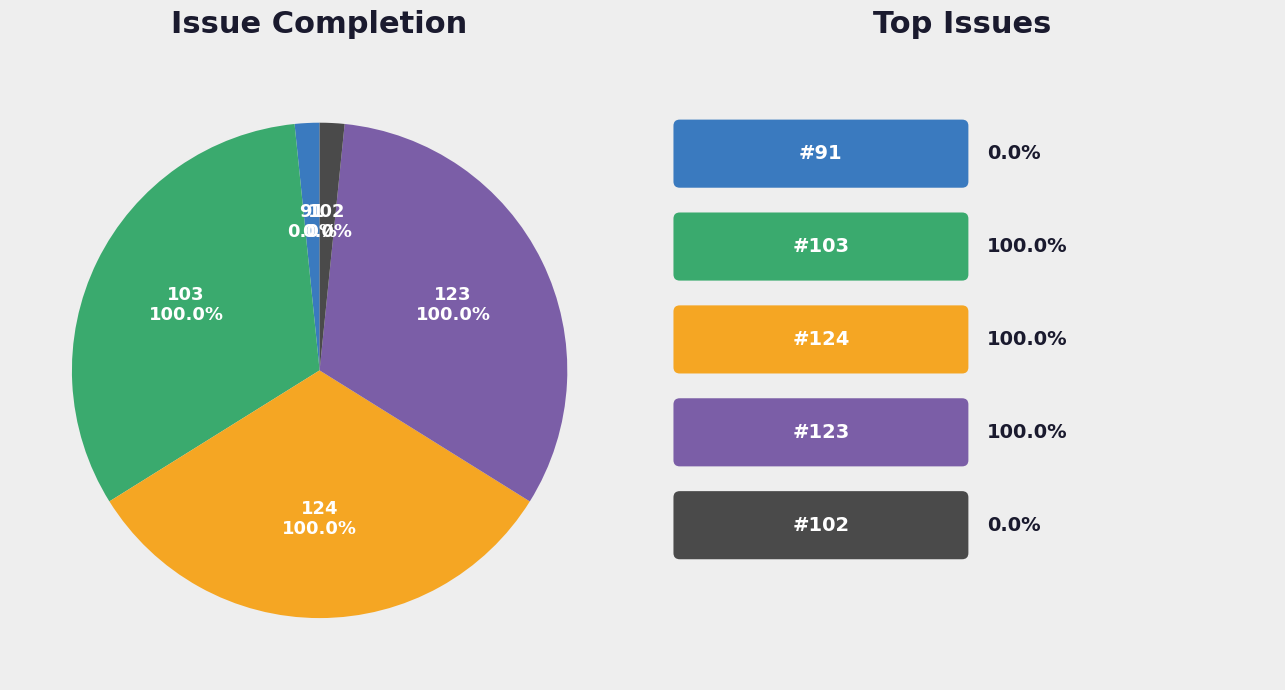

Rank the categories by value from lowest to highest.

91, 102, 103, 124, 123